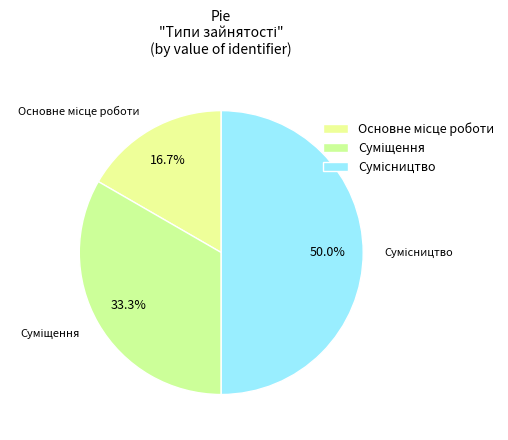

To the nearest percent, what is the average slice percentage?

33%